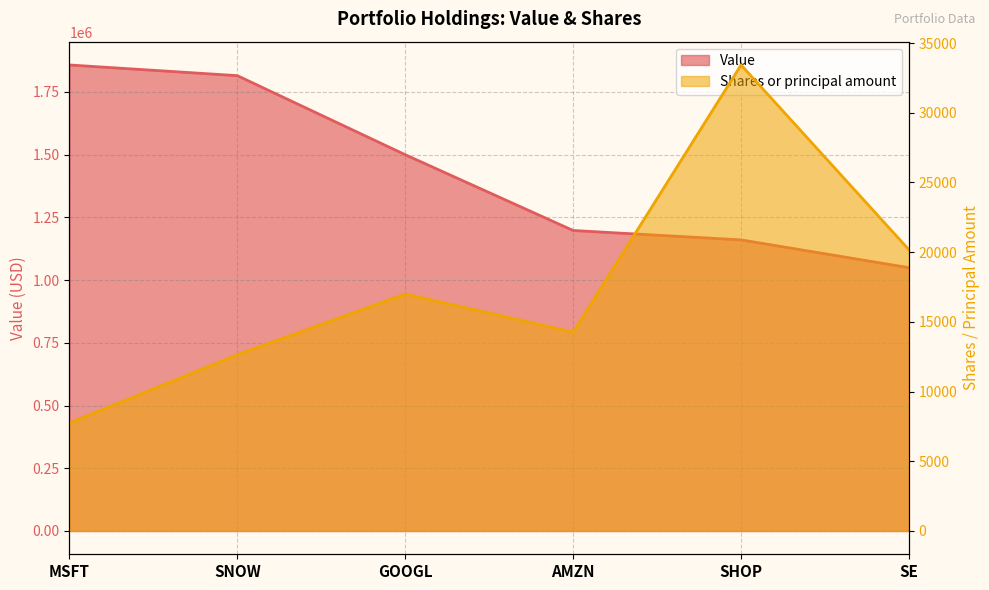

True or false: Value has more than 2 points higher than both neighbors.

False